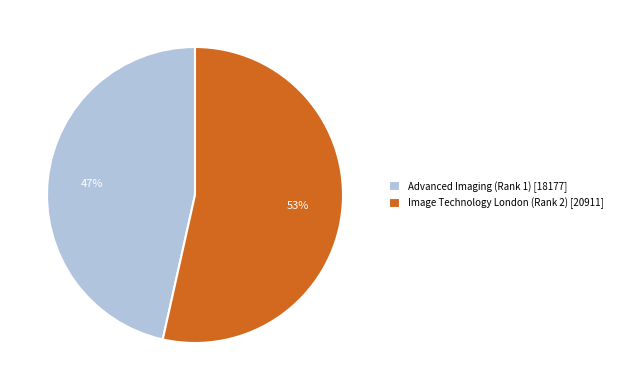

Count the number of slices in the pie.

2